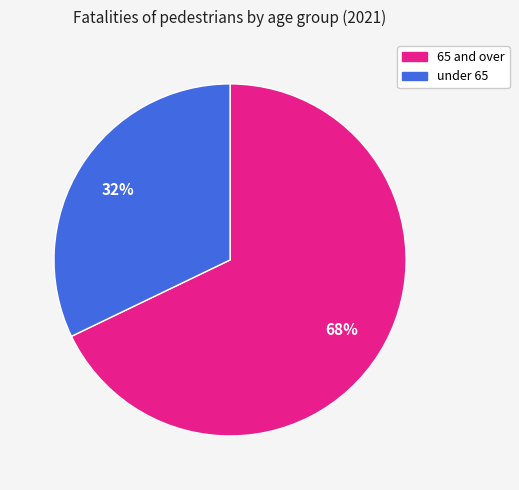

To the nearest percent, what is the combined percentage of under 65 and 65 and over?

100%